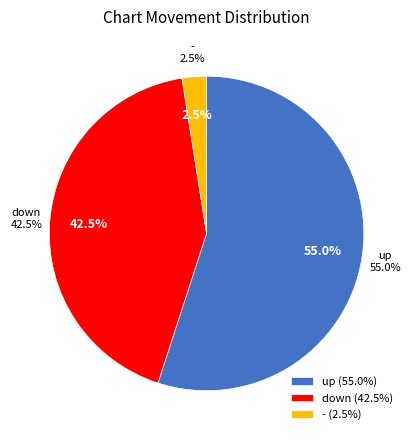

Approximately how many times larger is the value at up compared to down?

1.3